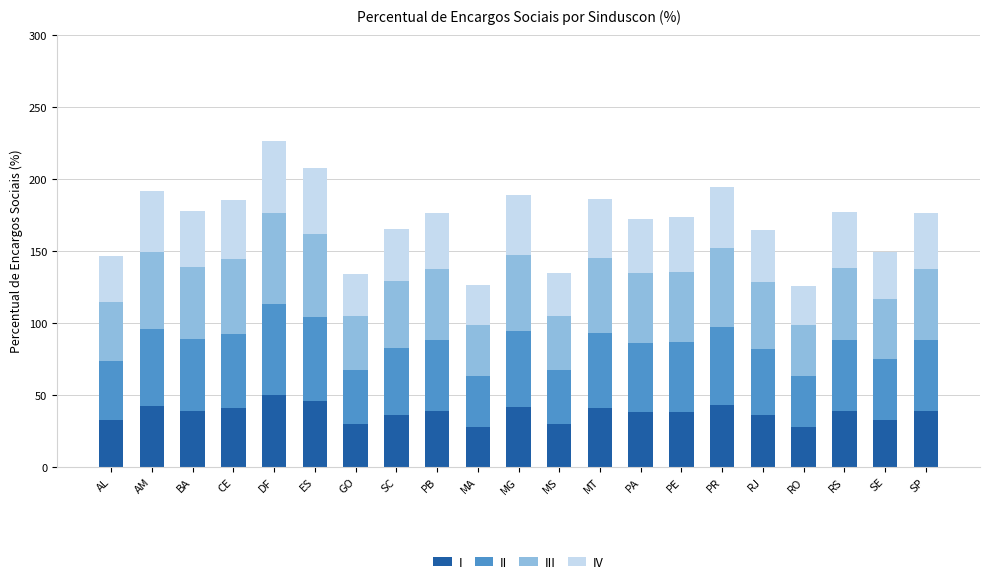

What is the lowest value of the I series?

27.7